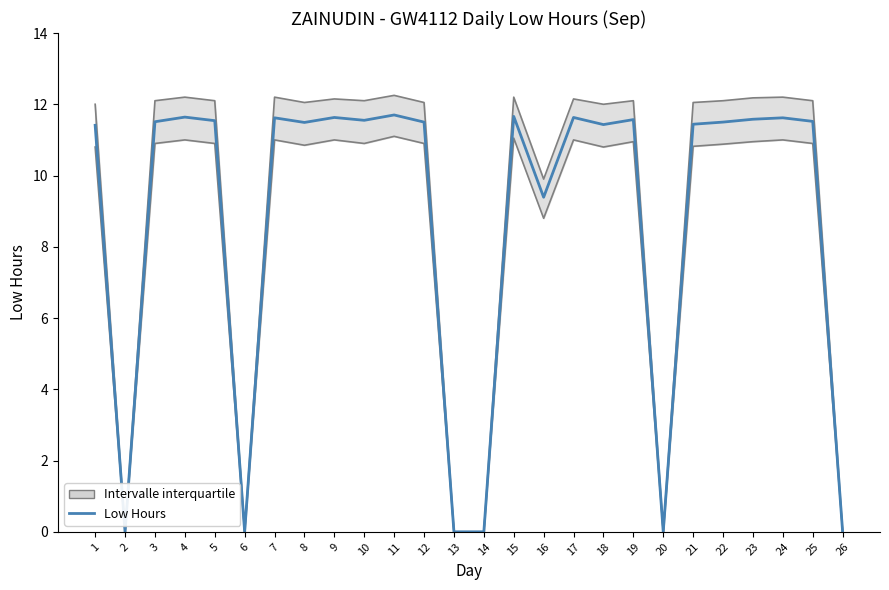

Is it true that the value at 21 is 16.7?

False